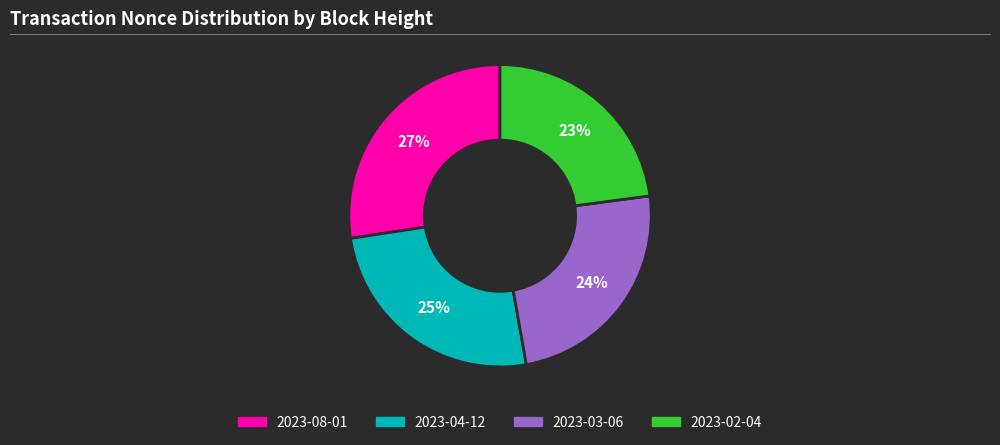

How many slices are in this pie chart?

4